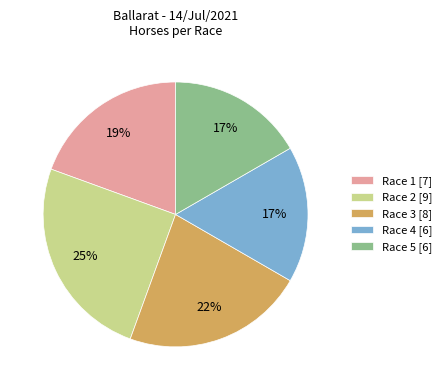

How many segments does this pie chart have?

5